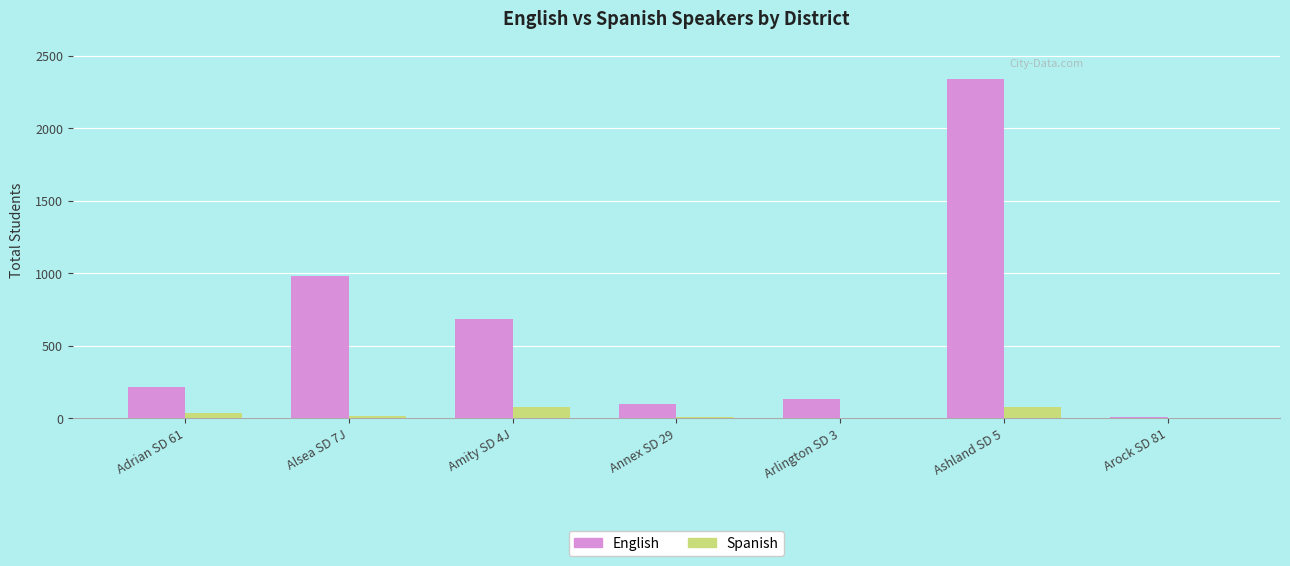

Between Alsea SD 7J and Arlington SD 3, which series saw the biggest shift?

English